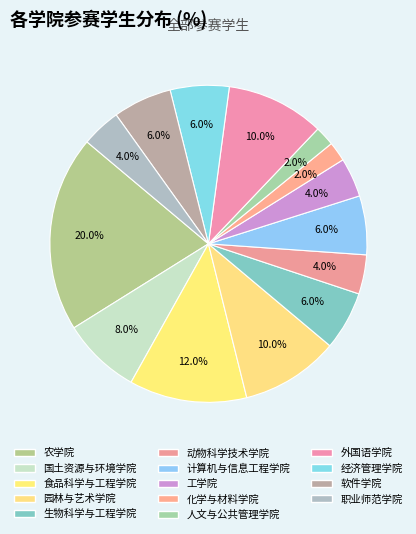

Between 职业师范学院 and 计算机与信息工程学院, which is larger?

计算机与信息工程学院